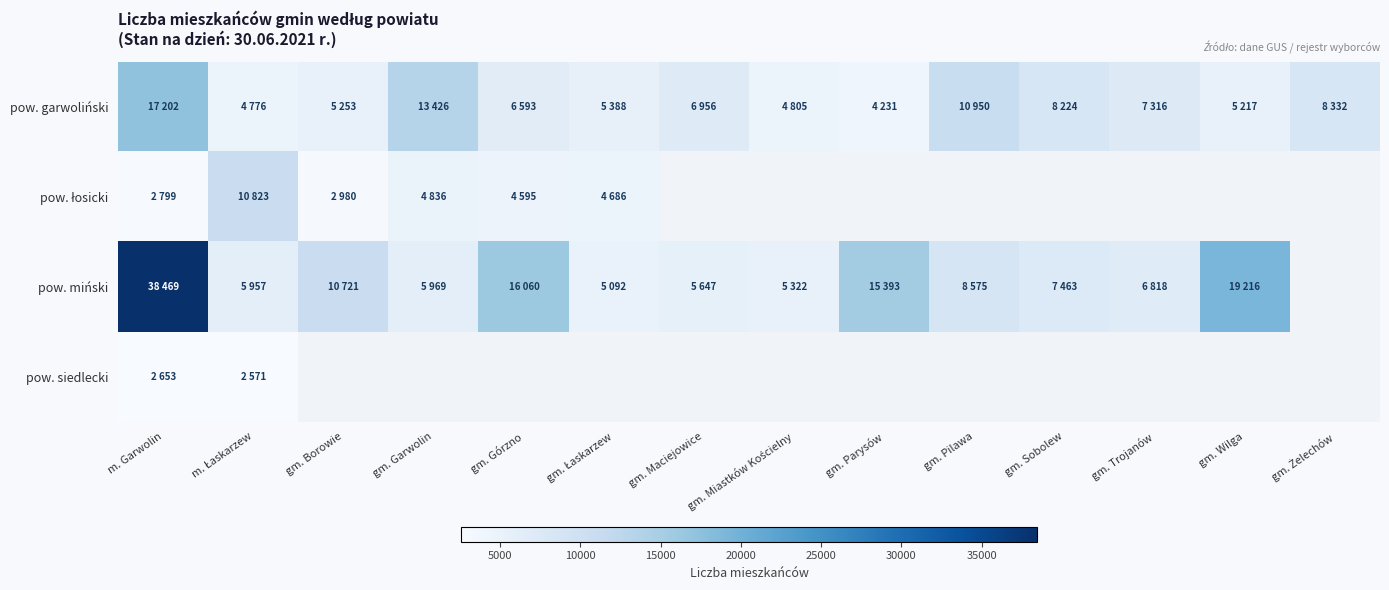

At which label is pow. siedlecki closest to 2612?

m. Garwolin